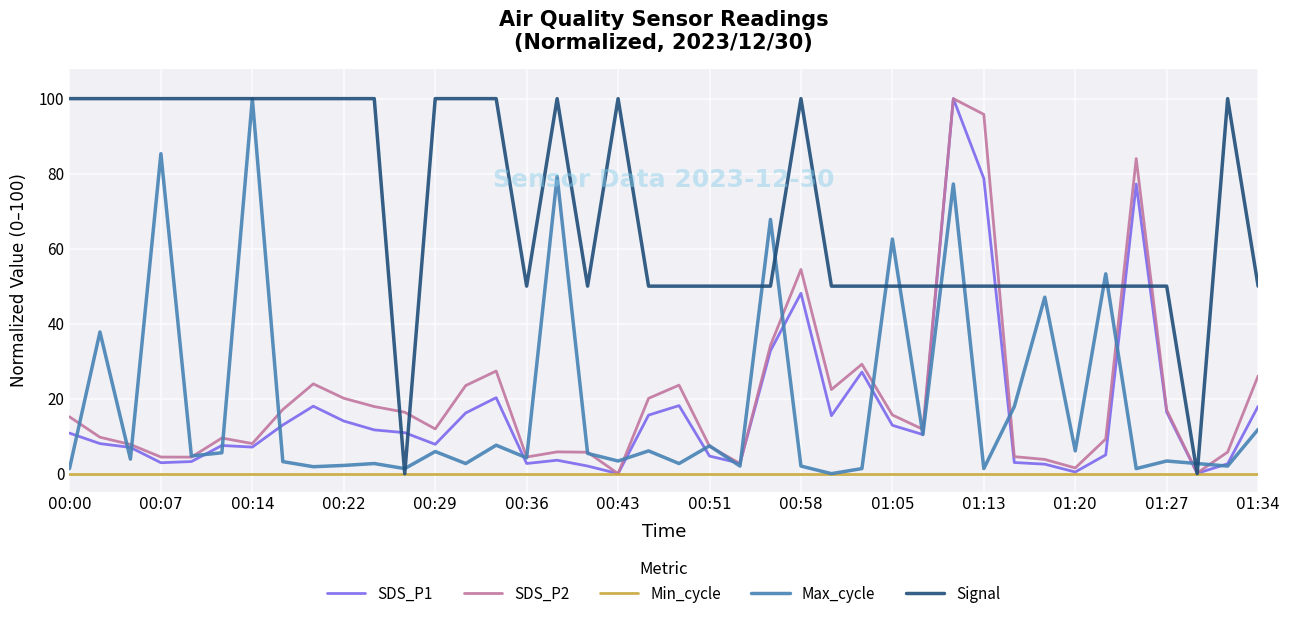

Which series has the largest total across all categories?

Signal